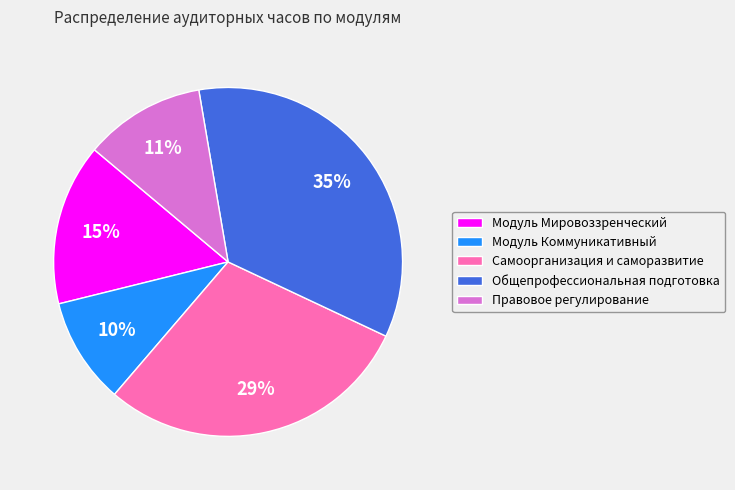

Does any single category account for the majority?

No